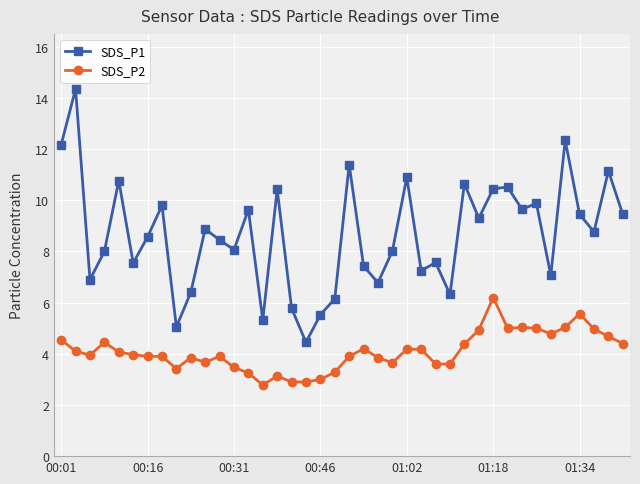

What is the highest value of the SDS_P2 series?

6.2